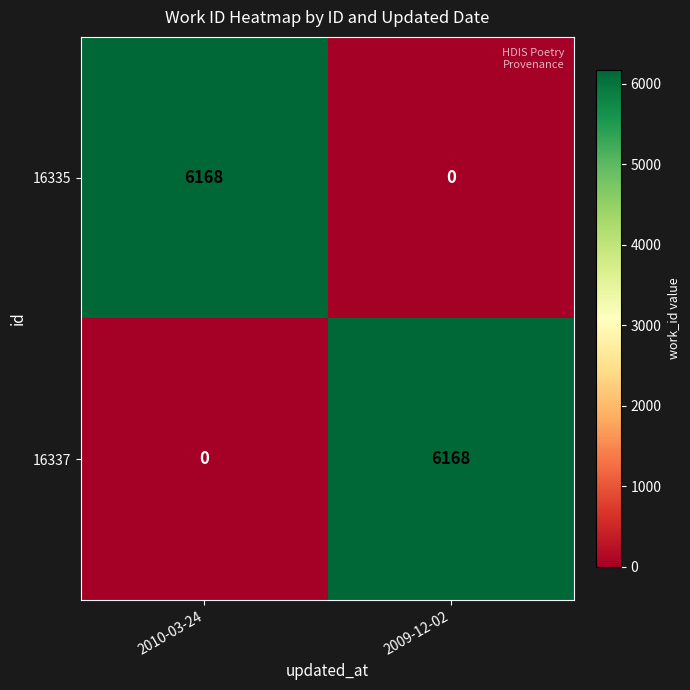

Reading left to right, extract all data points from this chart.

16335: 2010-03-24=6168	2009-12-02=0
16337: 2010-03-24=0	2009-12-02=6168